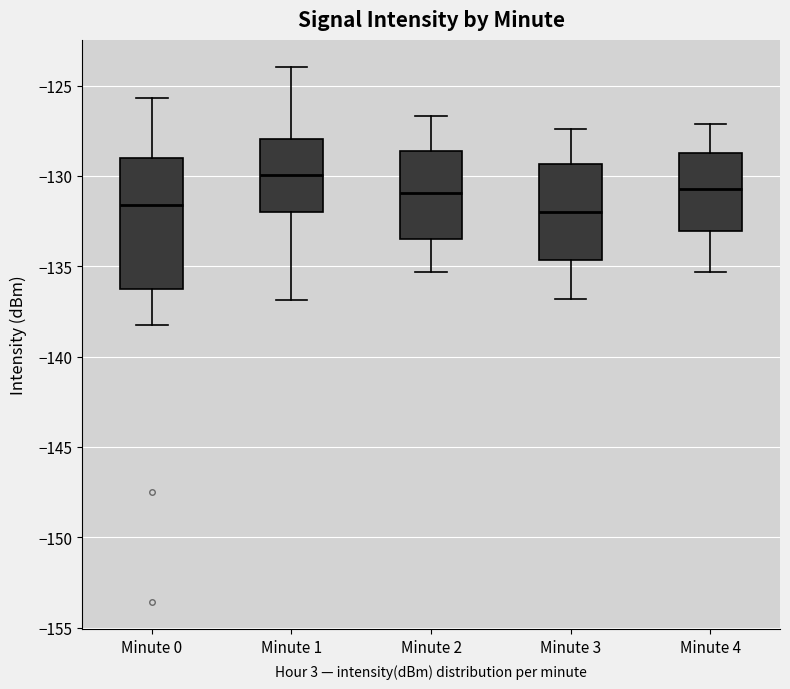

Where does the lower whisker of the box for Minute 0 end on the y-axis? The values are not printed on the chart, so give them approximately, as read against the axis.

-138.5